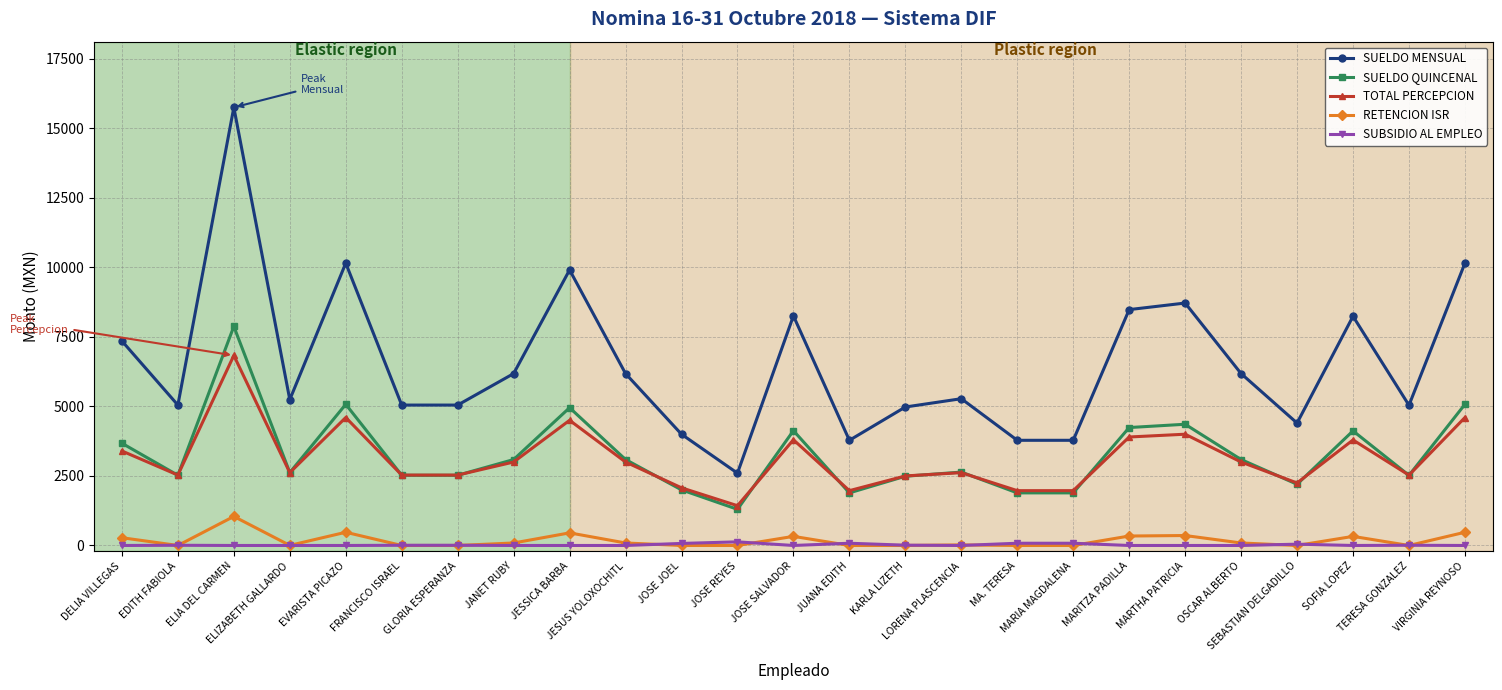

At which category does SUELDO MENSUAL reach its first local peak?

ELIA DEL CARMEN